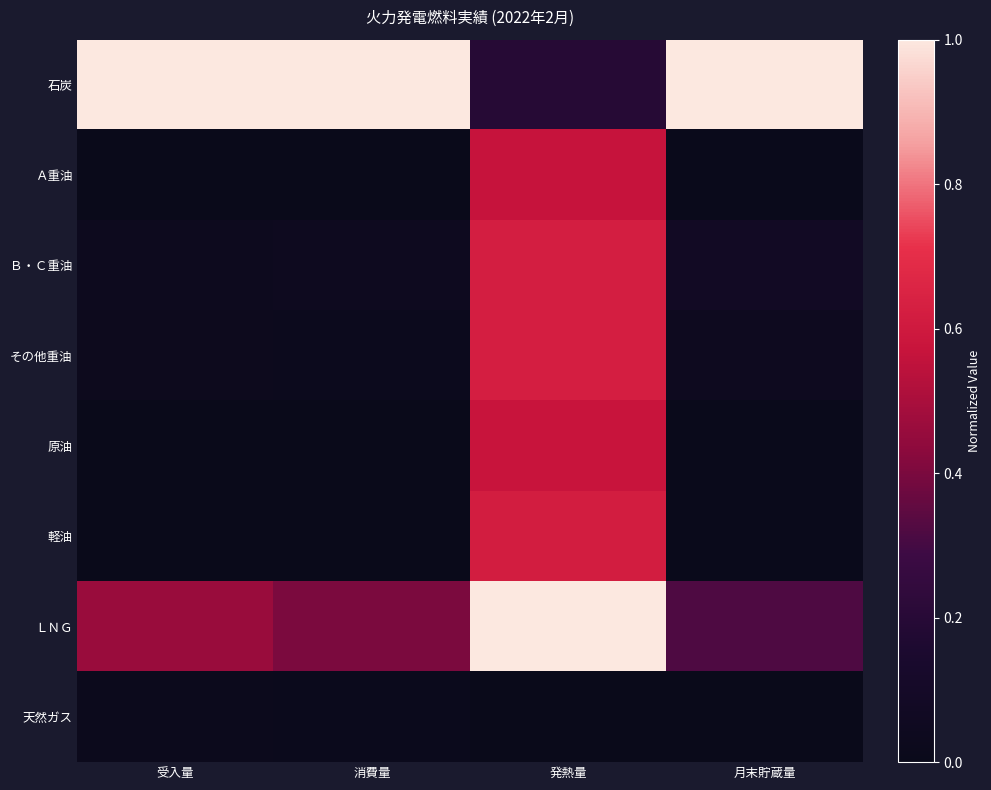

What is the total value across all series at 受入量?

1.5